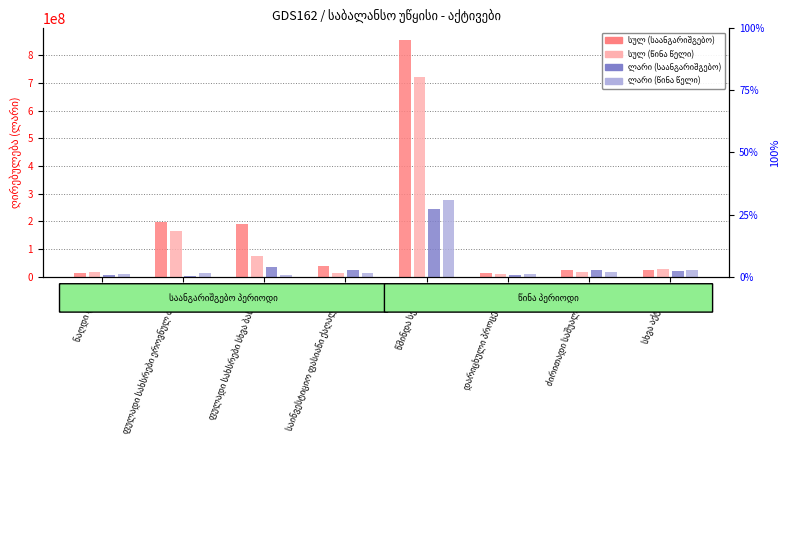

What is the approximate value of ლარი (საანგარიშგებო) at ძირითადი საშუალებები, to the nearest 100?

22977500